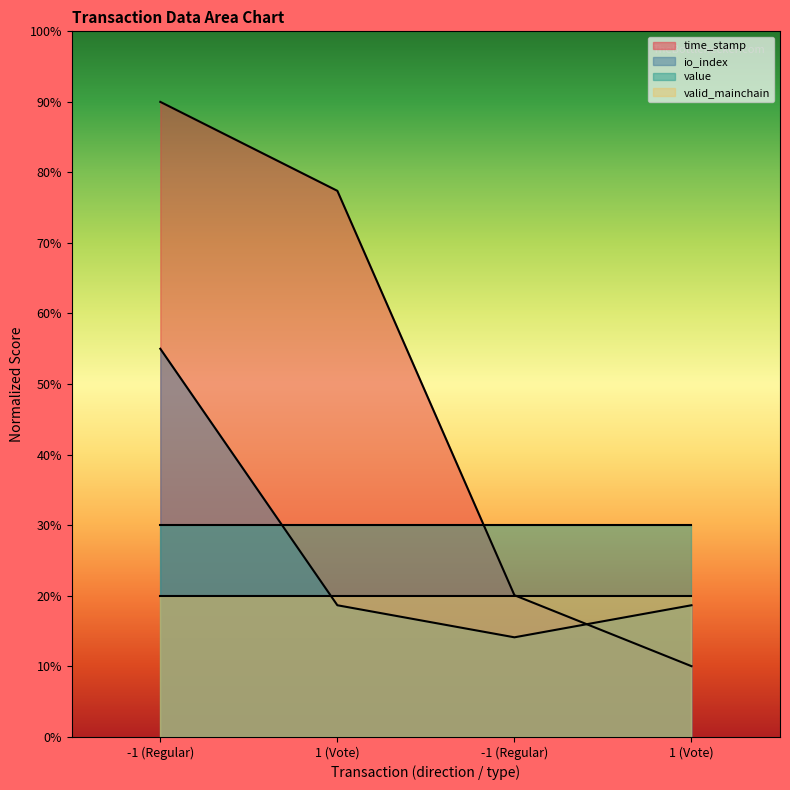

Between -1 (Regular) and -1 (Regular), which is larger?

-1 (Regular)